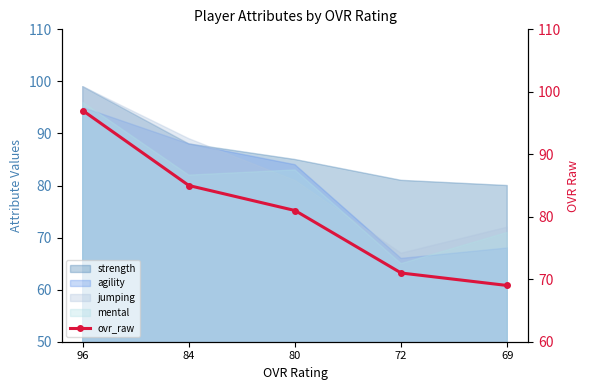

The chart shows a value of 69 at 69. True or false?

True